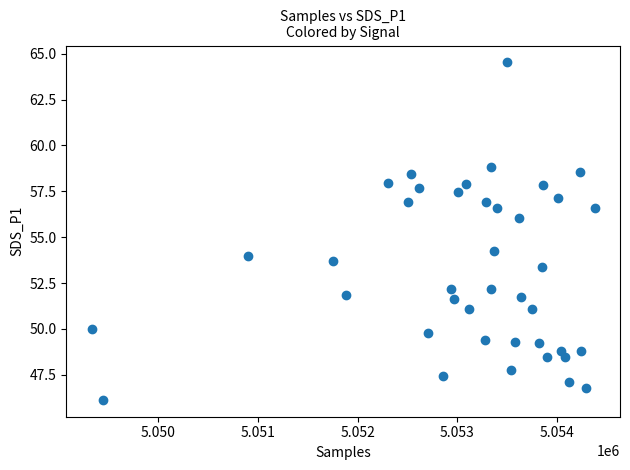

What is the range of Y values (max minus min)?

18.4